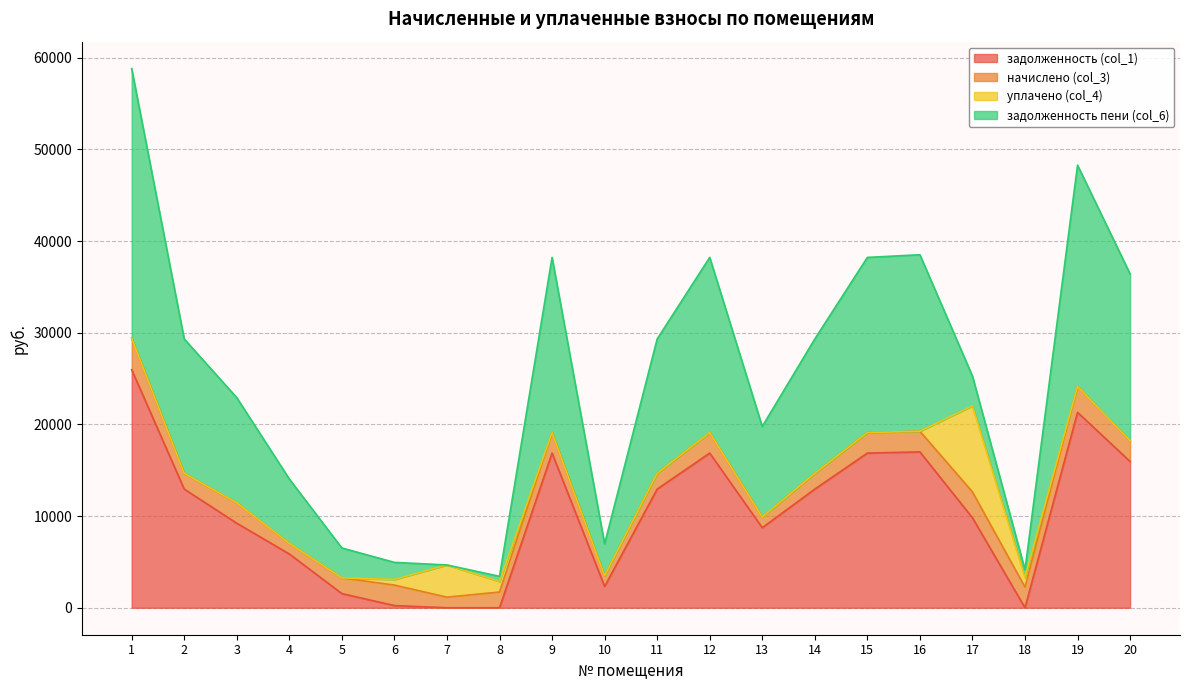

Reading right to left, extract all data points from this chart.

задолженность (col_1): 20=15955.2	19=21314.4	18=0.0	17=9813.2	16=17000.2	15=16871.8	14=12942.7	13=8731.2	12=16871.8	11=12942.7	10=2327.5	9=16871.8	8=0.0	7=0.0	6=239.7	5=1545.7	4=5866.5	3=9224.3	2=12942.7	1=25962.5
начислено (col_3): 20=2252.1	19=2823.7	18=2252.1	17=2823.7	16=2252.1	15=2235.1	14=1714.6	13=1156.7	12=2235.1	11=1714.6	10=1156.7	9=2235.1	8=1714.6	7=1156.7	6=2235.1	5=1714.6	4=1156.7	3=2235.1	2=1714.6	1=3439.4
уплачено (col_4): 20=0.0	19=0.0	18=1050.0	17=9381.2	16=0.0	15=0.0	14=0.0	13=0.0	12=0.0	11=0.0	10=0.0	9=0.0	8=1142.9	7=3511.0	6=612.2	5=0.0	4=0.0	3=0.0	2=0.0	1=0.0
задолженность пени (col_6): 20=18207.3	19=24138.1	18=846.0	17=3255.7	16=19252.3	15=19106.9	14=14657.3	13=9887.9	12=19106.9	11=14657.3	10=3484.2	9=19106.9	8=571.7	7=0.0	6=1862.6	5=3260.3	4=7023.2	3=11459.4	2=14657.3	1=29401.9